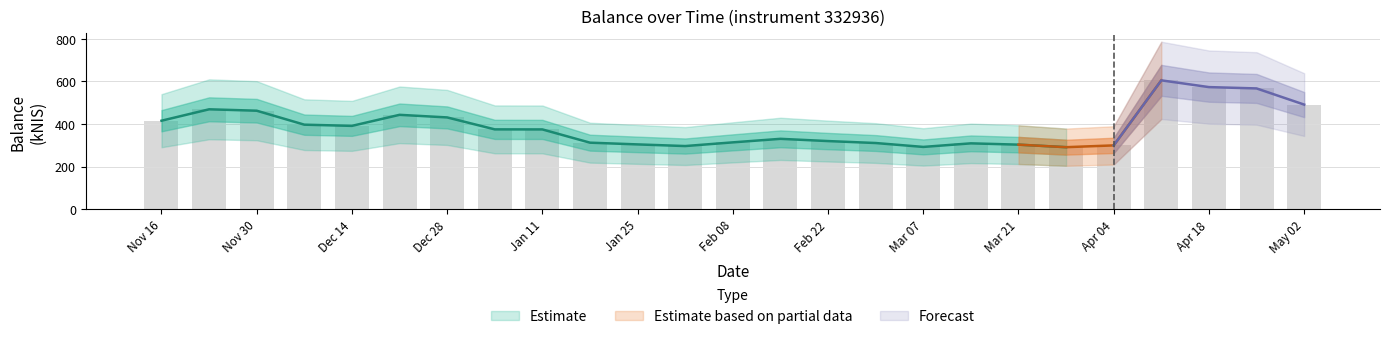

Are the bars grouped side by side (vs. stacked)?

No